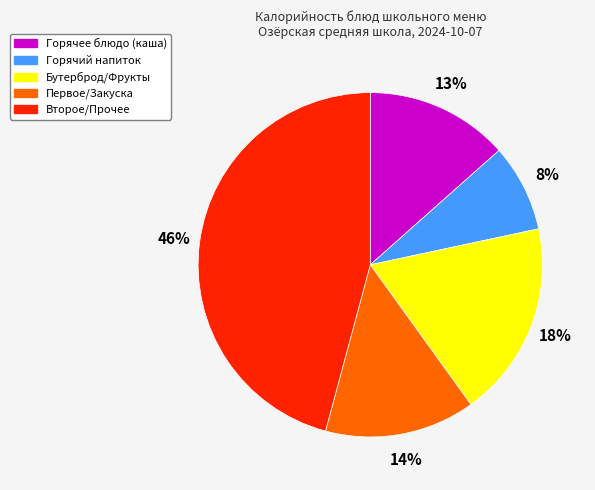

To the nearest percent, what is the average slice percentage?

20%